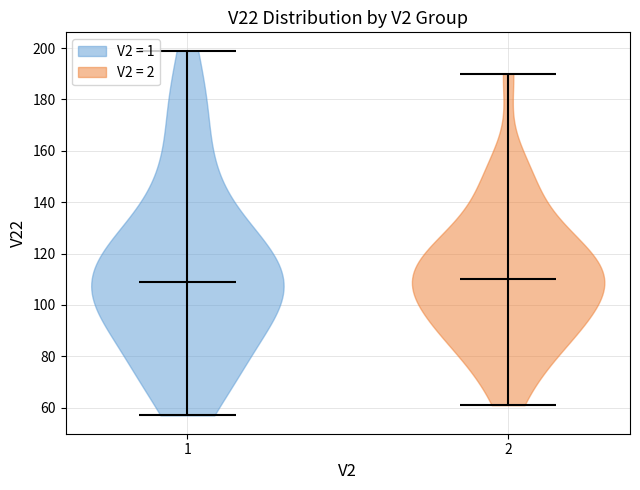

Reading left to right, read every violin against the y-axis: where its median line is, and the lowest and highest points it reaches. The values are not printed on the chart, so give them approximately, as read against the axis.

1: median line 110, lowest point 58, highest point 200
2: median line 110, lowest point 62, highest point 190